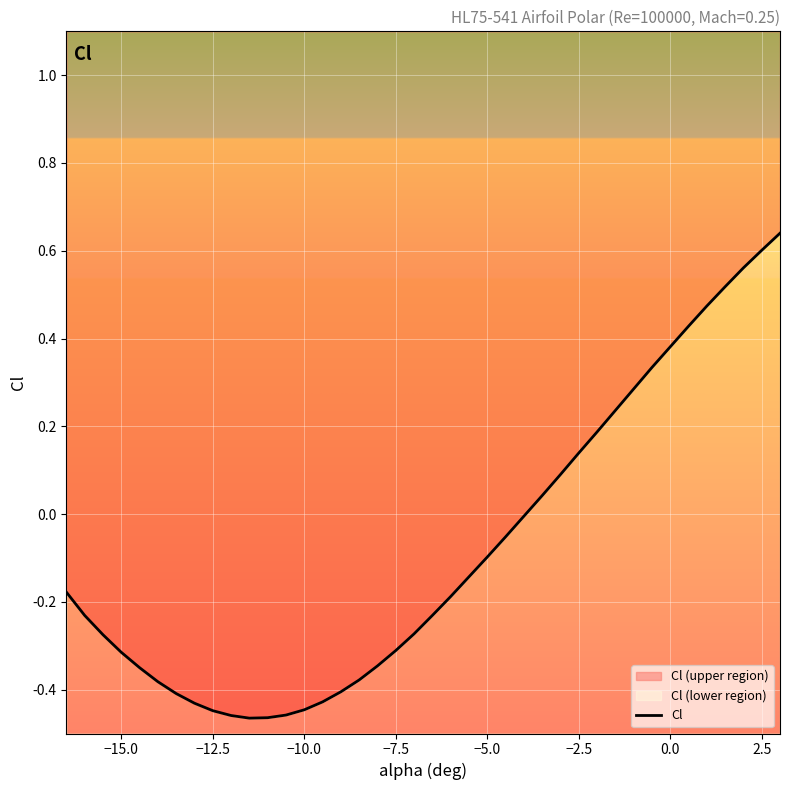

List the labels in order of value, largest first.

3, 2.5, 2, 1.5, 1, 0.5, 0, -0.5, -1, -1.5, -2, -2.5, -3, -3.5, -4, -4.5, -5, -5.5, -16.5, -6, -16, -6.5, -7, -15.5, -7.5, -15, -8, -14.5, -8.5, -14, -9, -13.5, -9.5, -13, -10, -12.5, -10.5, -12, -11, -11.5